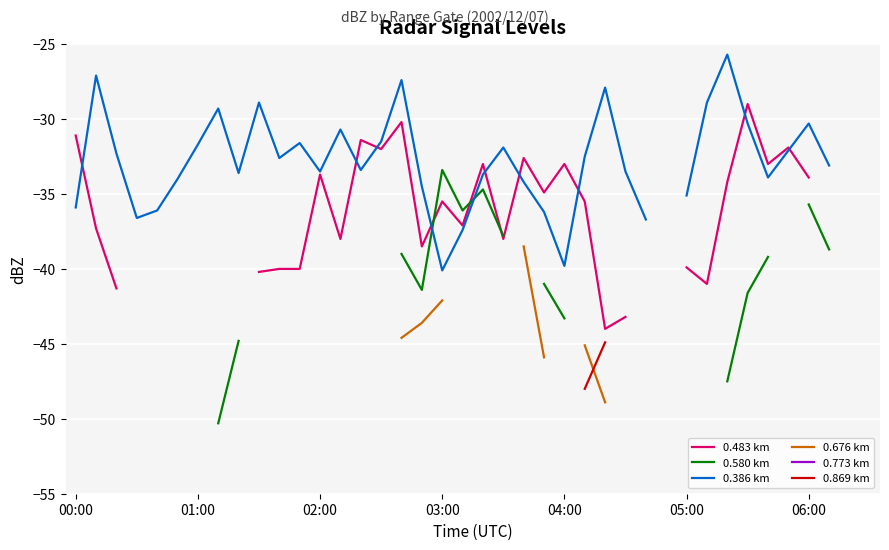

How many distinct data groups are displayed?

6